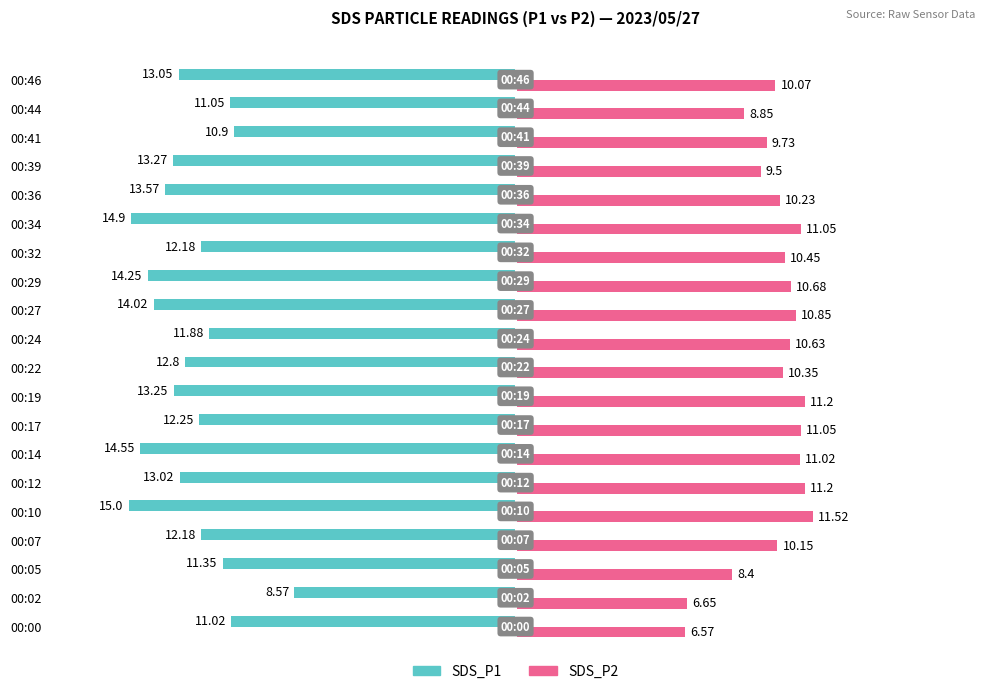

Which label corresponds to the smallest value in the chart?

00:10